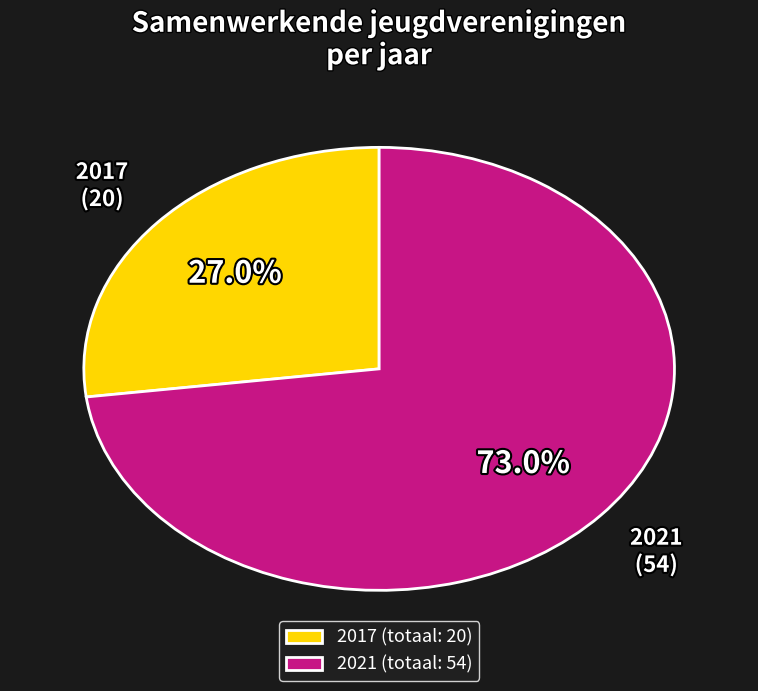

What portion of the pie excludes 2021?

27.0%